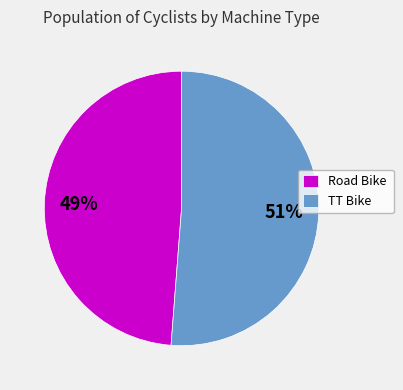

Which has a higher value, TT Bike or Road Bike?

TT Bike